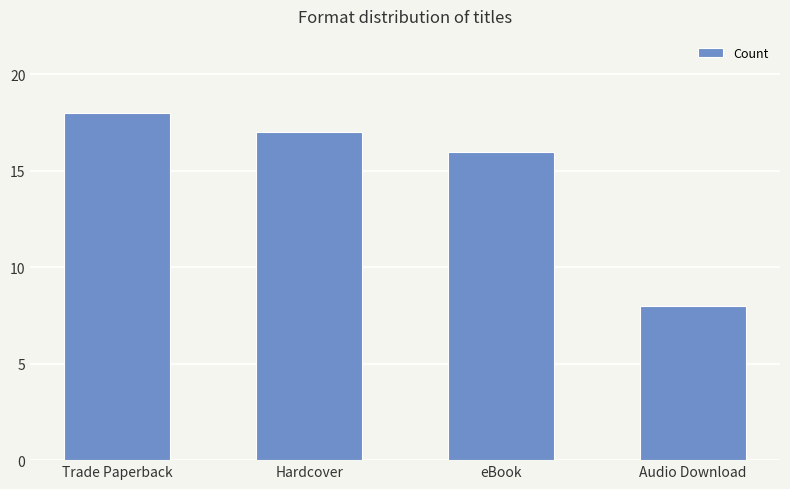

How many bars are there in total?

4